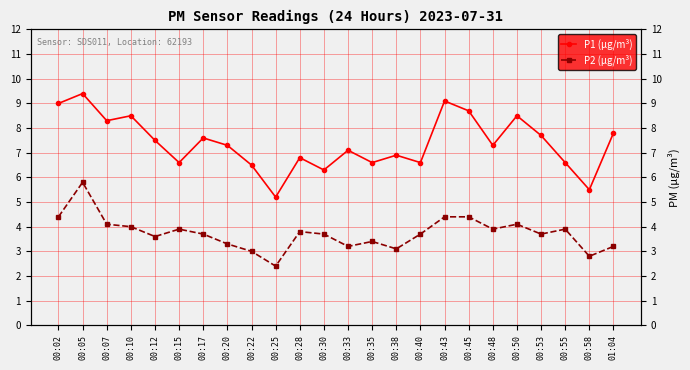

What are all the series names shown in the legend?

P1 (μg/m³), P2 (μg/m³)